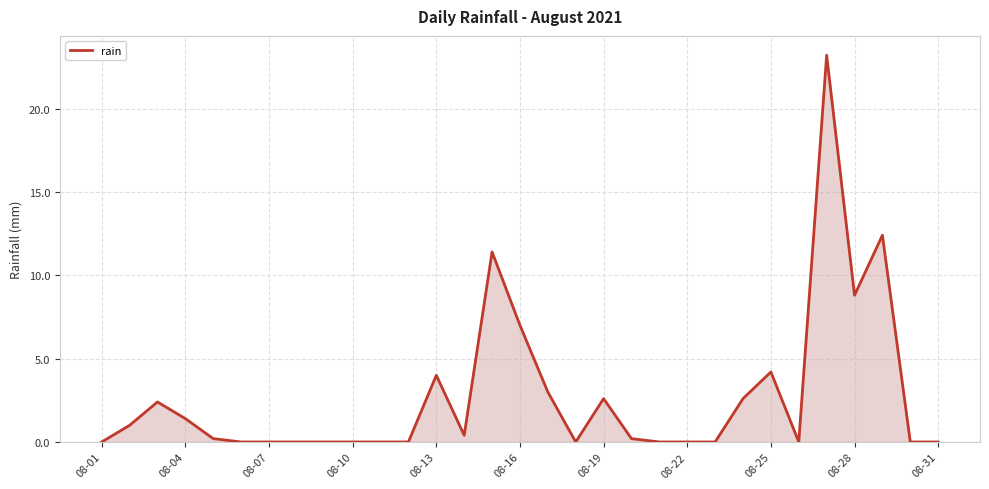

What is the greatest value displayed?

23.2